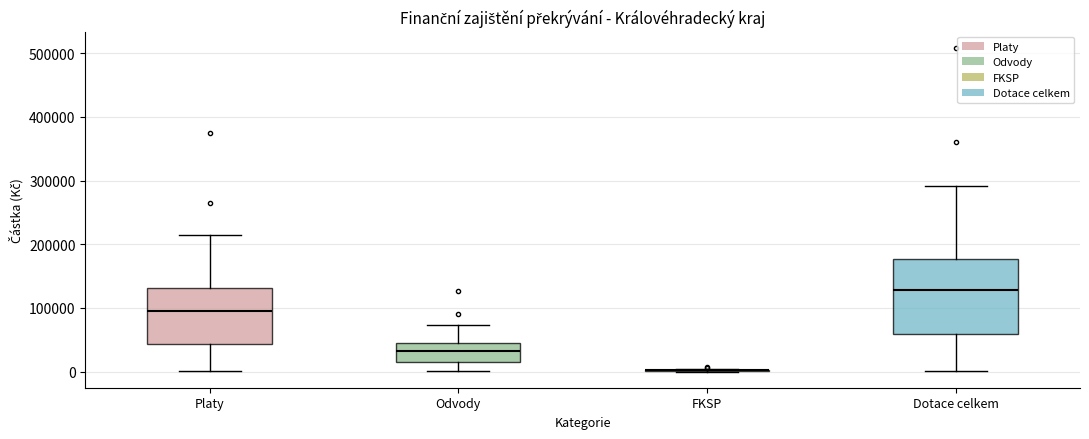

Which box is the tallest, from its lower edge to its upper edge?

Dotace celkem